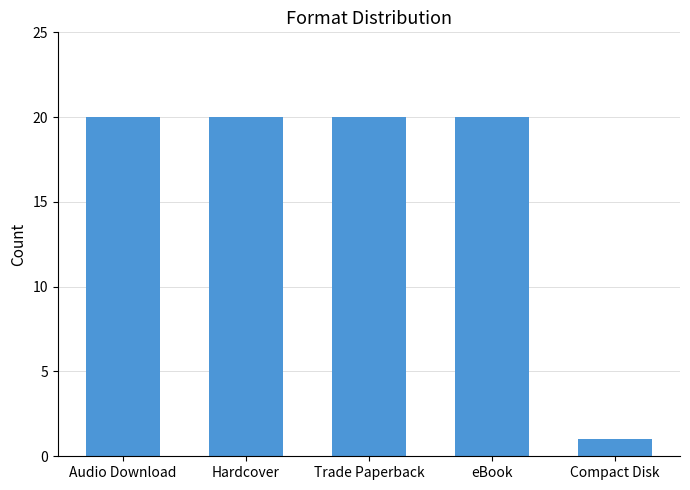

Reading right to left, list all the values displayed in this chart.

1	20	20	20	20